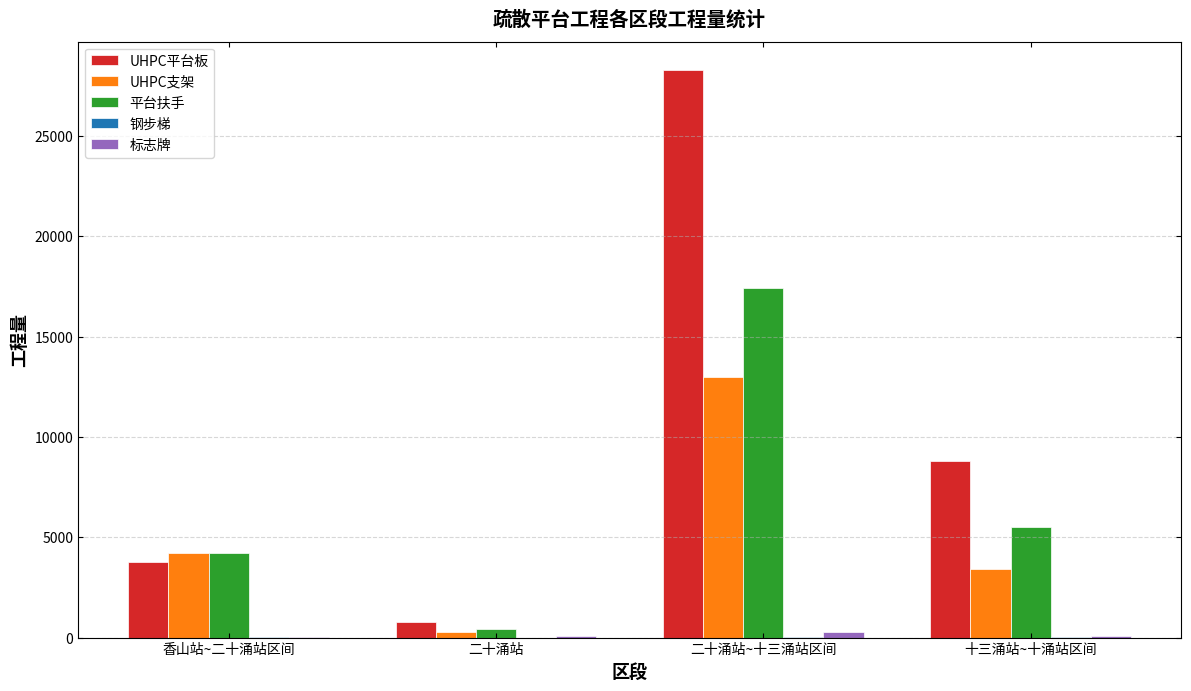

The UHPC支架 series shows 4558.6 at 二十涌站~十三涌站区间. True or false?

False